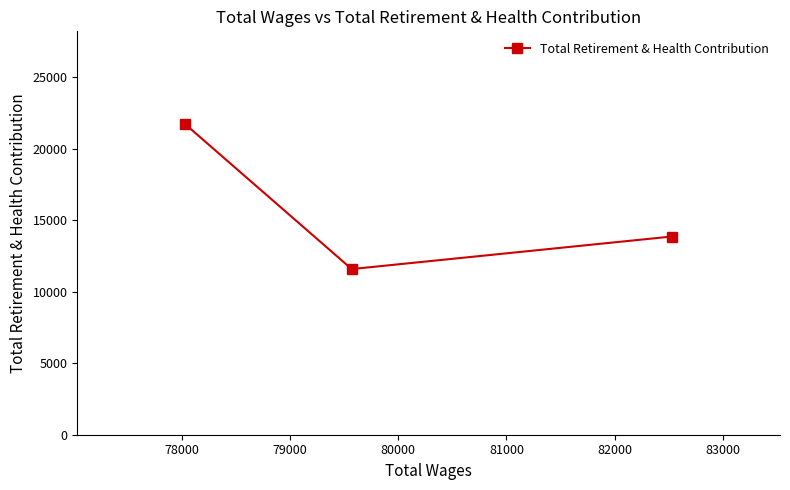

Between 77000 and 79000, which is larger?

79000